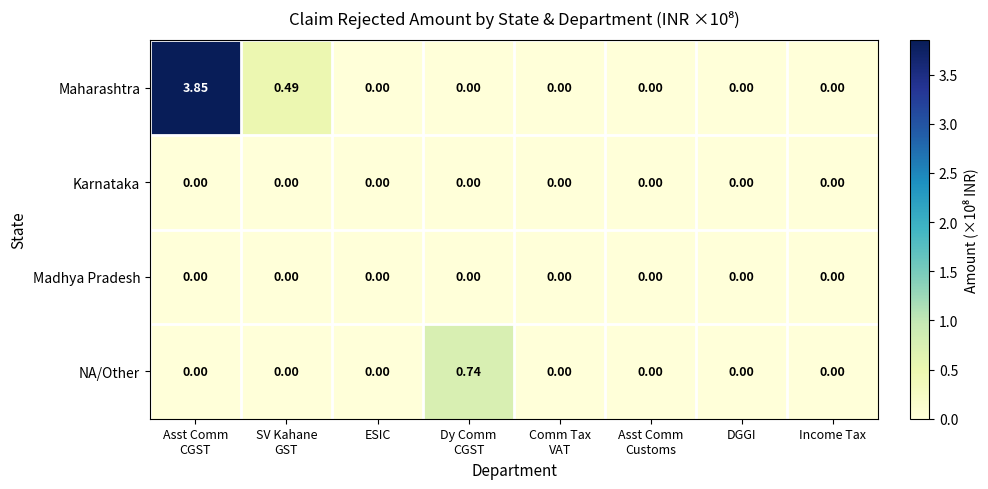

Which series has the largest total across all categories?

Maharashtra